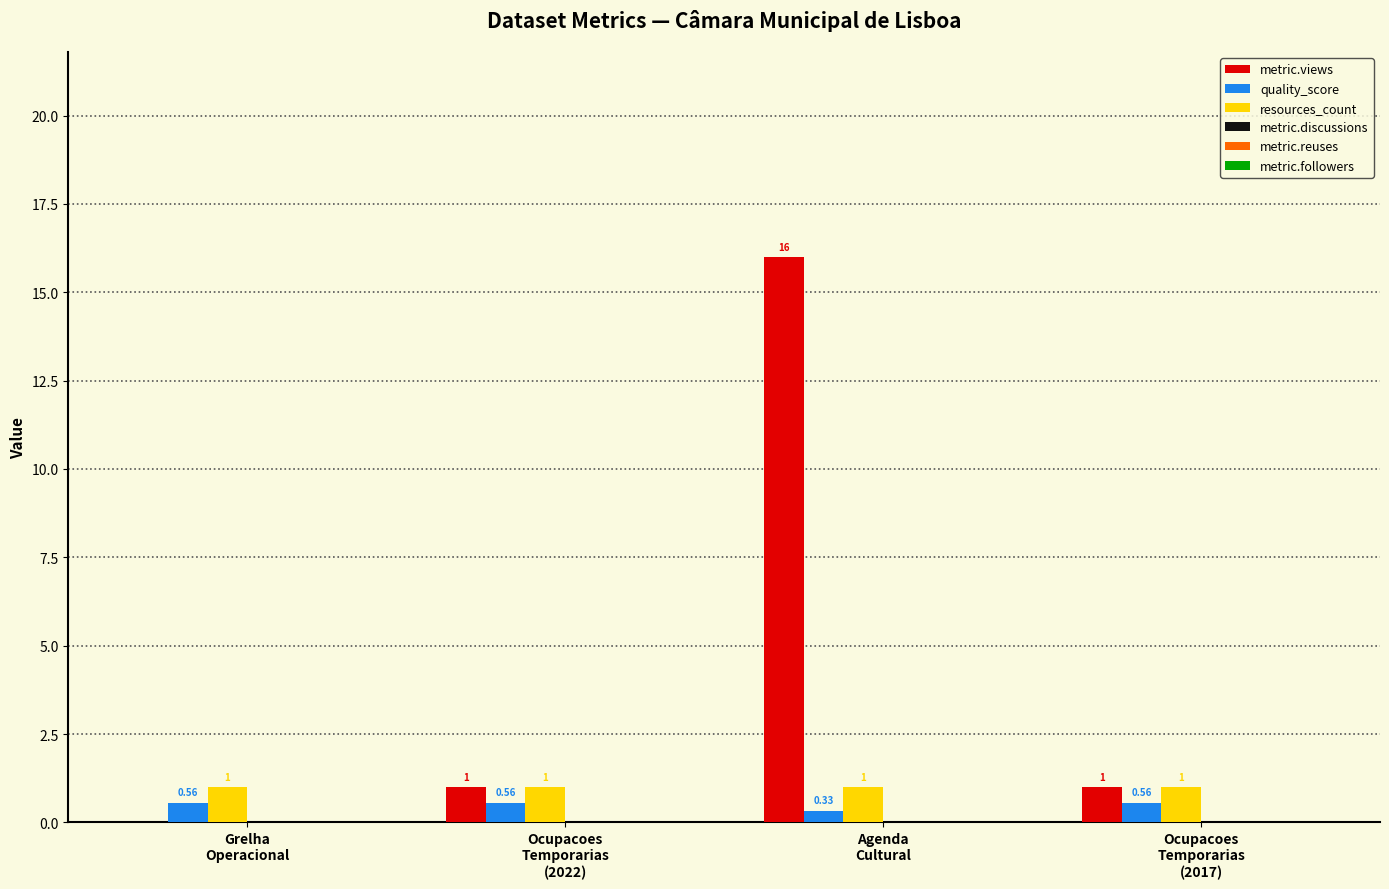

How many groups of bars are there?

4